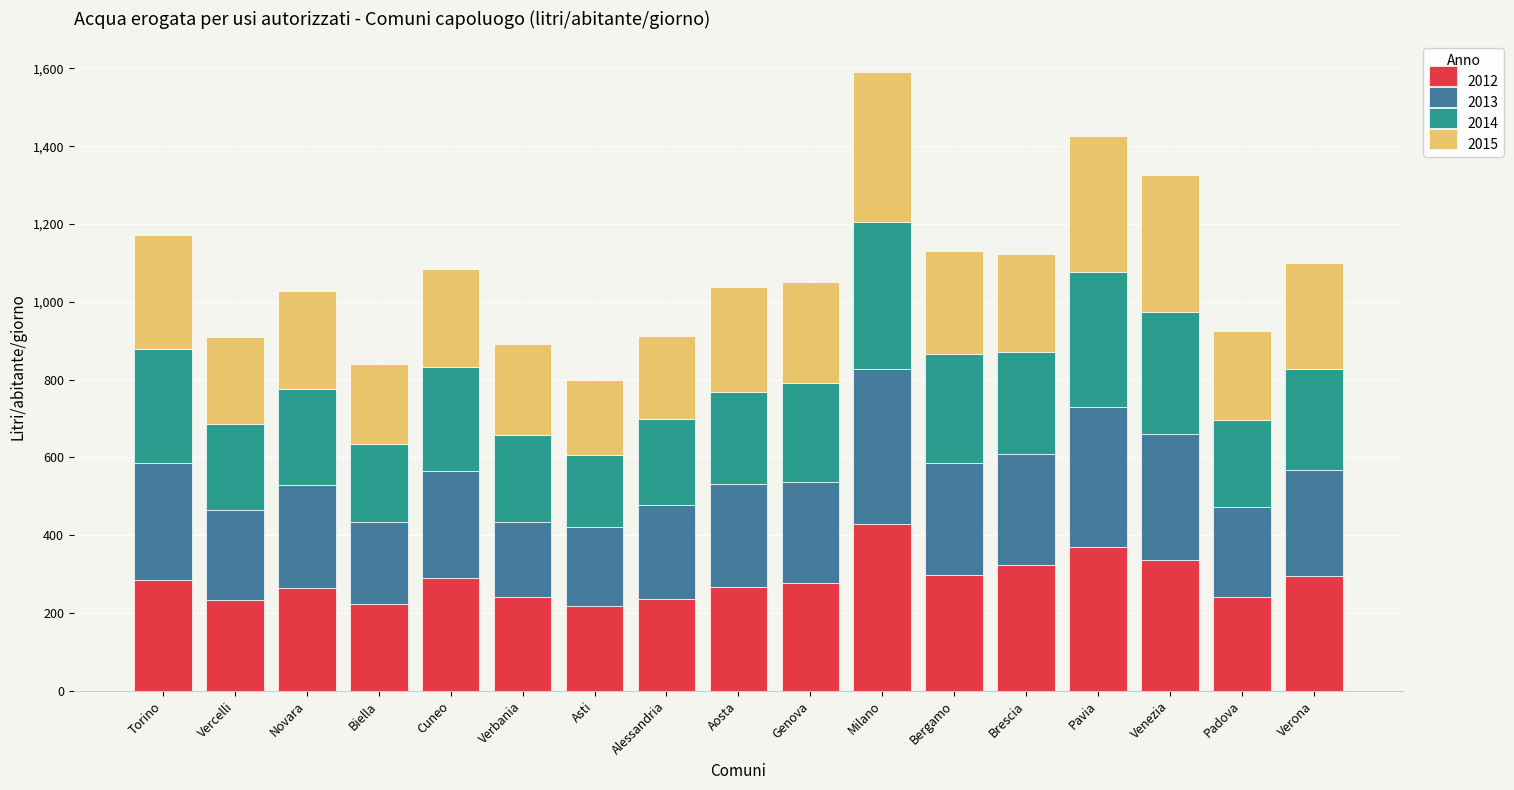

Is it true that 2012 equals 234 at Vercelli?

True